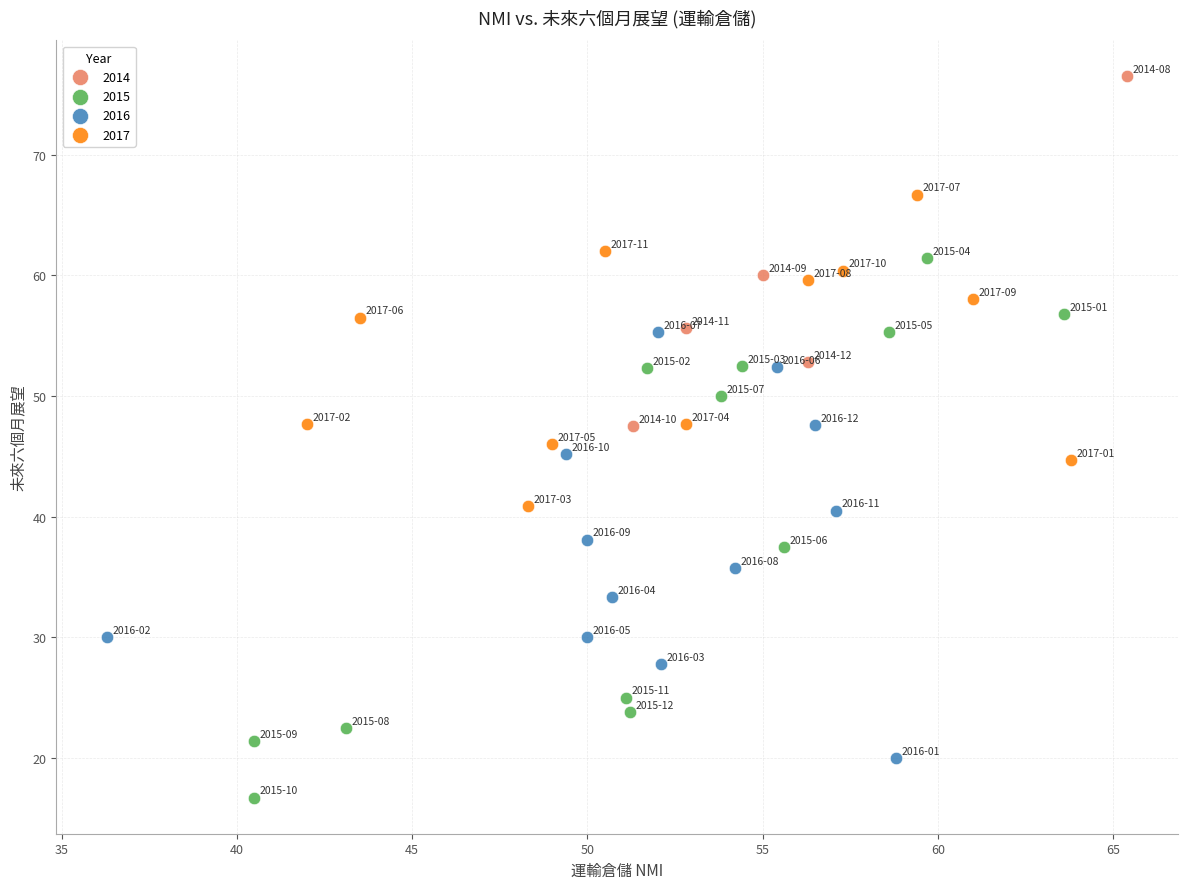

Which series contains the highest Y value?

2014